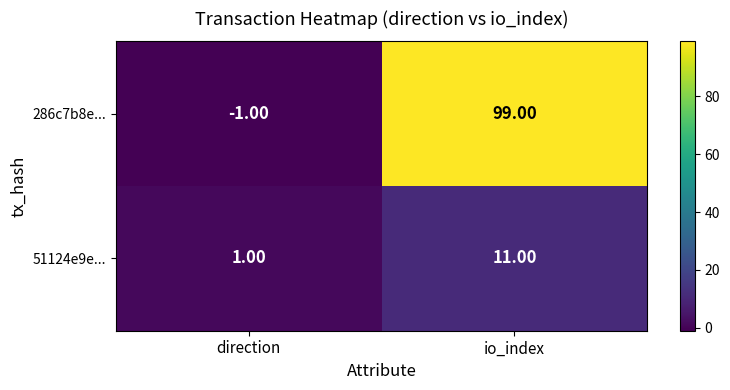

At which category is the sum across all series the highest?

io_index